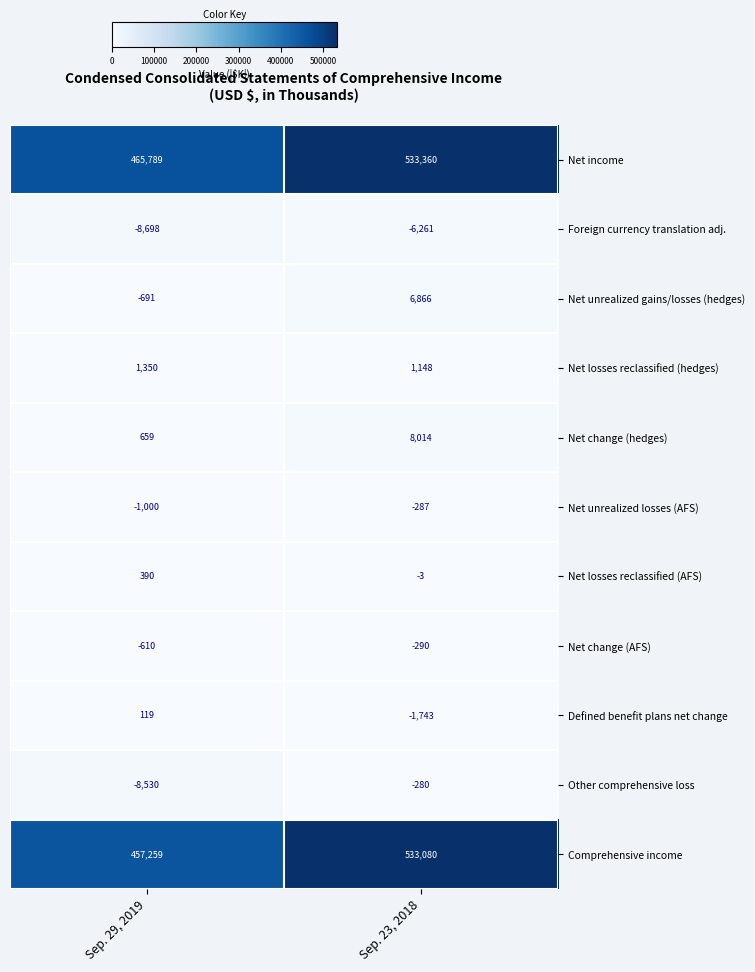

Reading left to right, list all the values displayed in this chart.

Net income: Sep. 29, 2019=465789	Sep. 23, 2018=533360
Foreign currency translation adj.: Sep. 29, 2019=-8698	Sep. 23, 2018=-6261
Net unrealized gains/losses (hedges): Sep. 29, 2019=-691	Sep. 23, 2018=6866
Net losses reclassified (hedges): Sep. 29, 2019=1350	Sep. 23, 2018=1148
Net change (hedges): Sep. 29, 2019=659	Sep. 23, 2018=8014
Net unrealized losses (AFS): Sep. 29, 2019=-1000	Sep. 23, 2018=-287
Net losses reclassified (AFS): Sep. 29, 2019=390	Sep. 23, 2018=-3
Net change (AFS): Sep. 29, 2019=-610	Sep. 23, 2018=-290
Defined benefit plans net change: Sep. 29, 2019=119	Sep. 23, 2018=-1743
Other comprehensive loss: Sep. 29, 2019=-8530	Sep. 23, 2018=-280
Comprehensive income: Sep. 29, 2019=457259	Sep. 23, 2018=533080